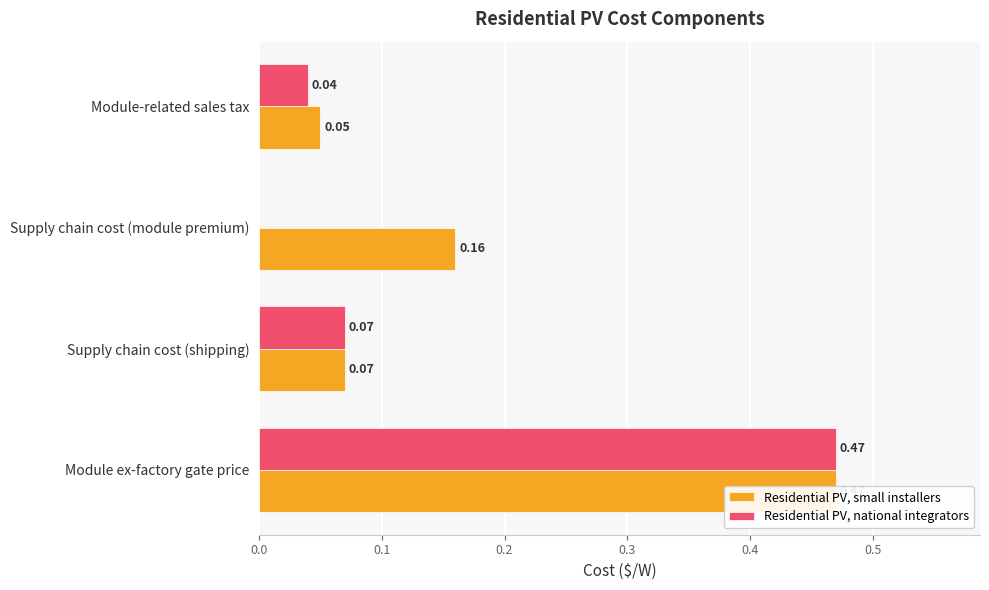

Reading left to right, list all the values displayed in this chart.

Residential PV, small installers: 0.5	0.1	0.2	0.1
Residential PV, national integrators: 0.5	0.1	0.0	0.0